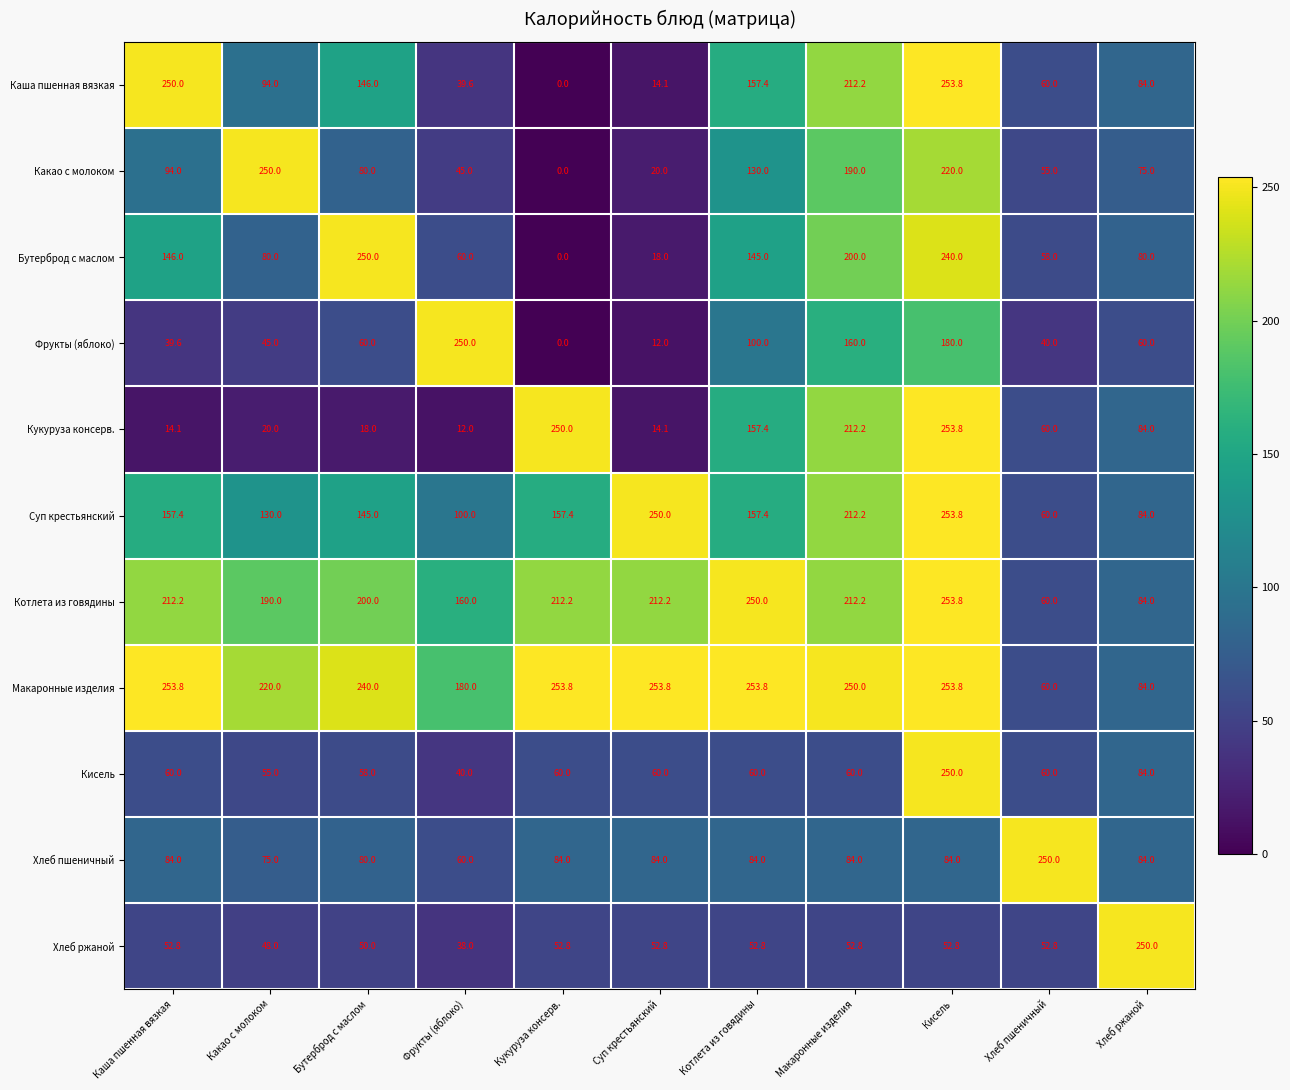

Is it true that Хлеб ржаной equals 38.0 at Фрукты (яблоко)?

True